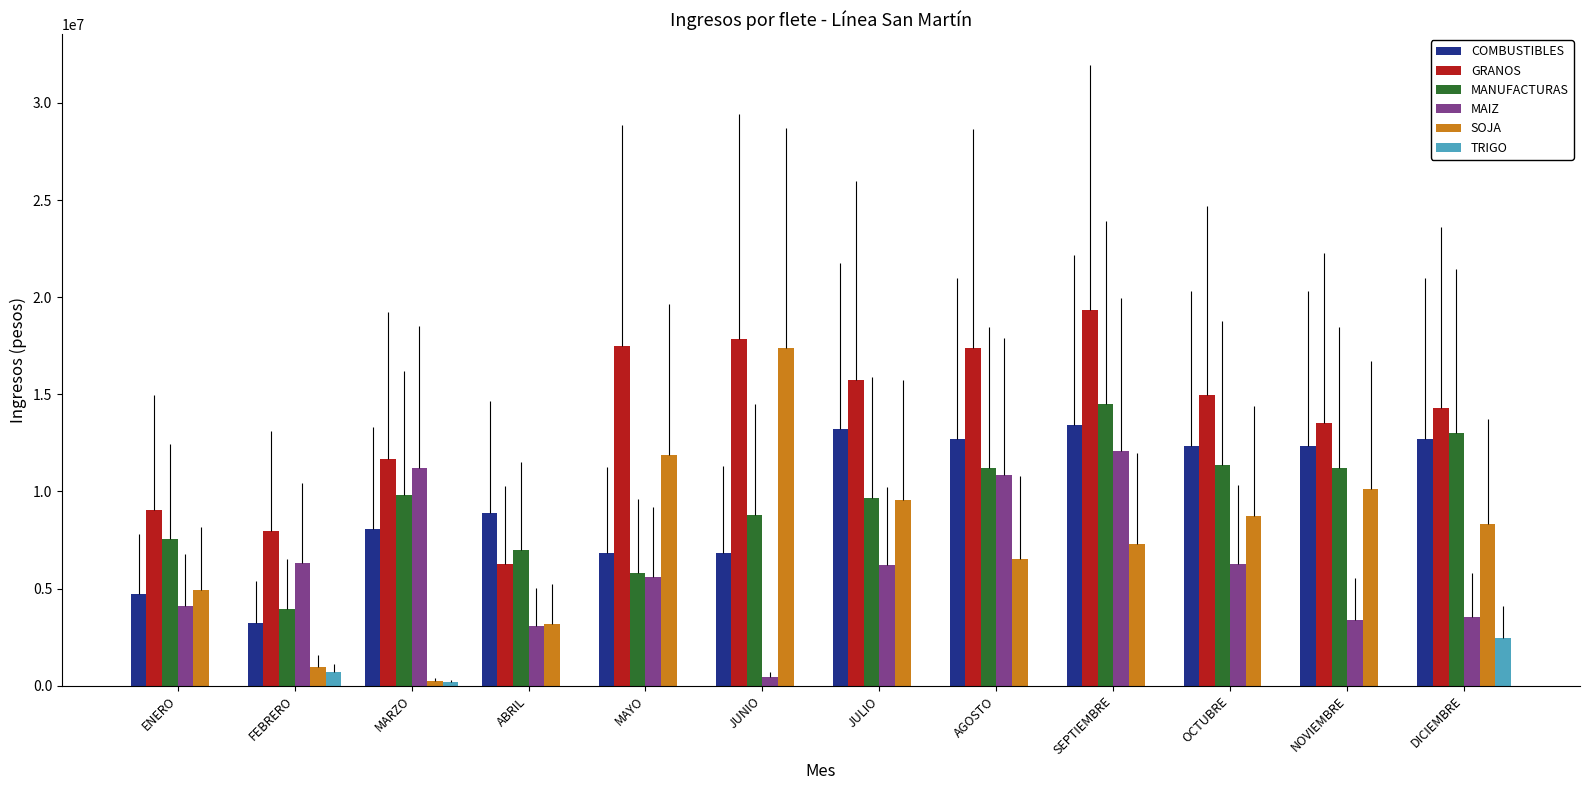

What is the approximate value of GRANOS at SEPTIEMBRE?

19357323